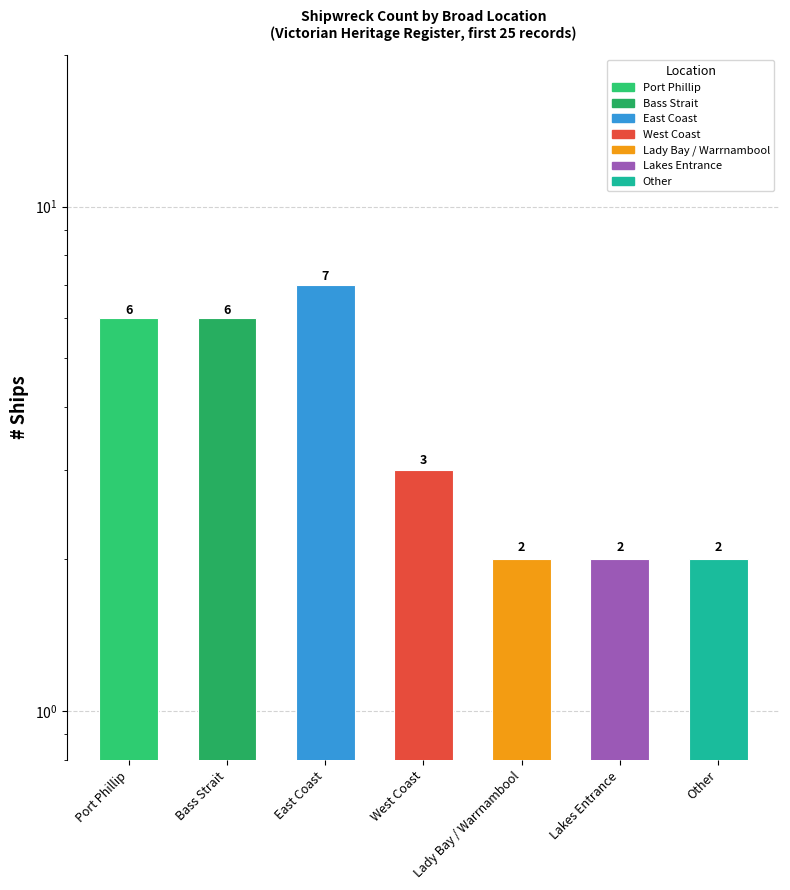

What is the average value?

4